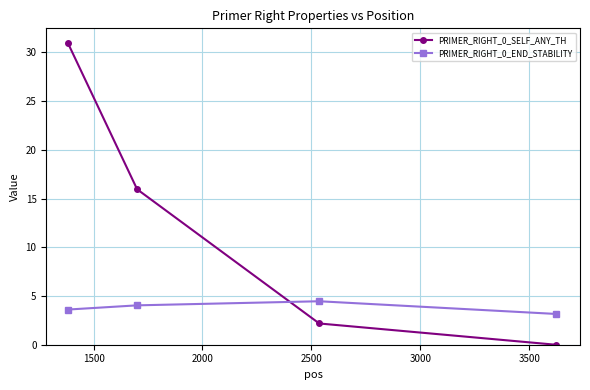

How many data points in PRIMER_RIGHT_0_END_STABILITY are less than 4?

2